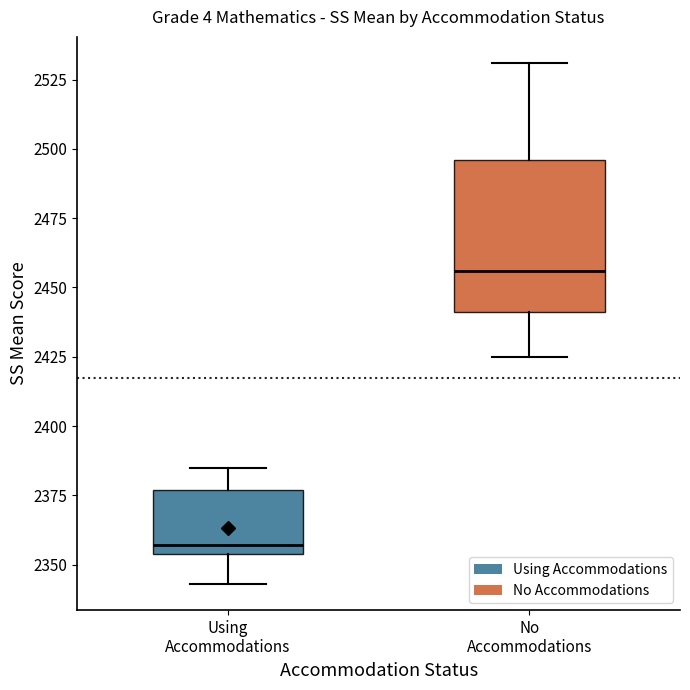

Comparing the boxes themselves (not the whiskers), which one is the tallest?

No Accommodations